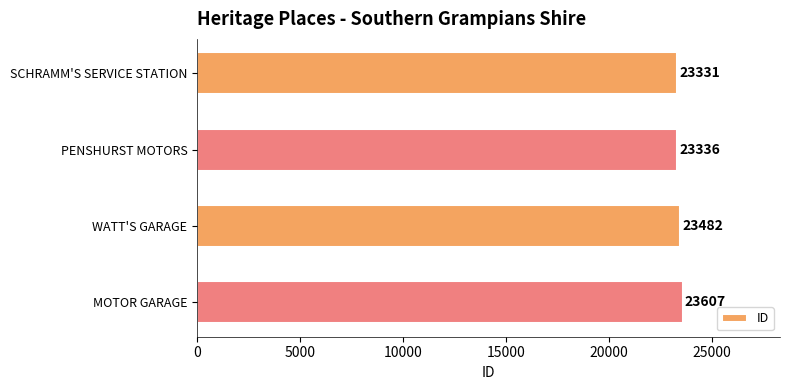

Count the number of categories in the chart.

4